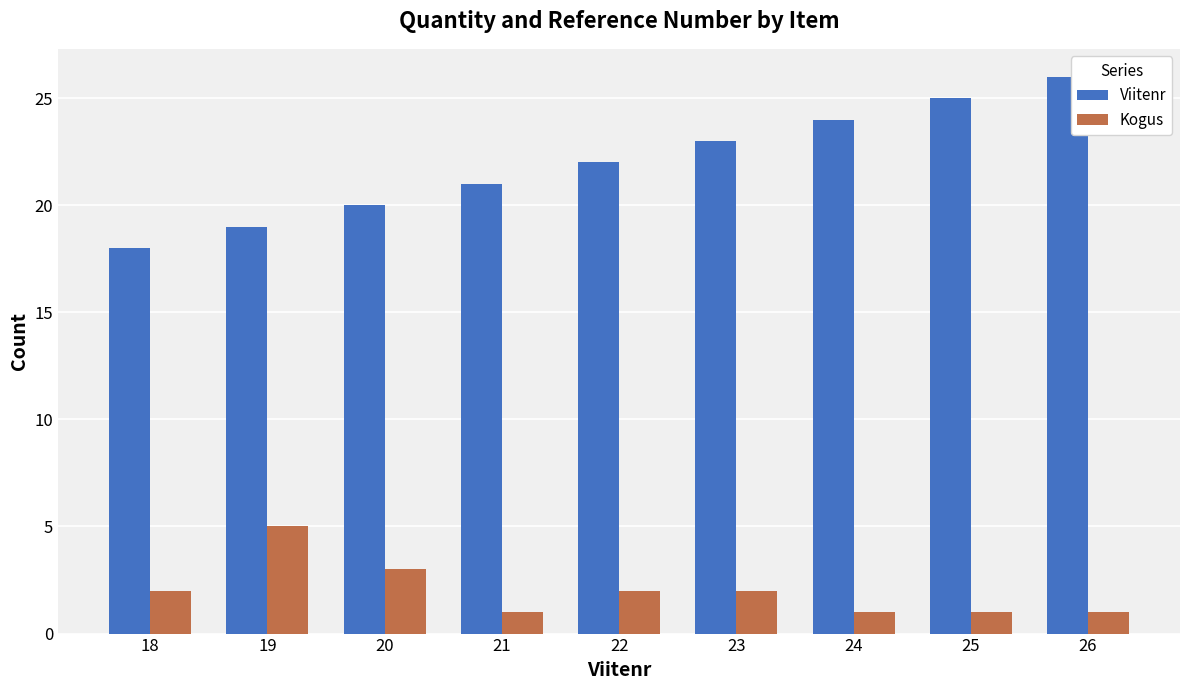

Which series has the largest range (max minus min)?

Viitenr